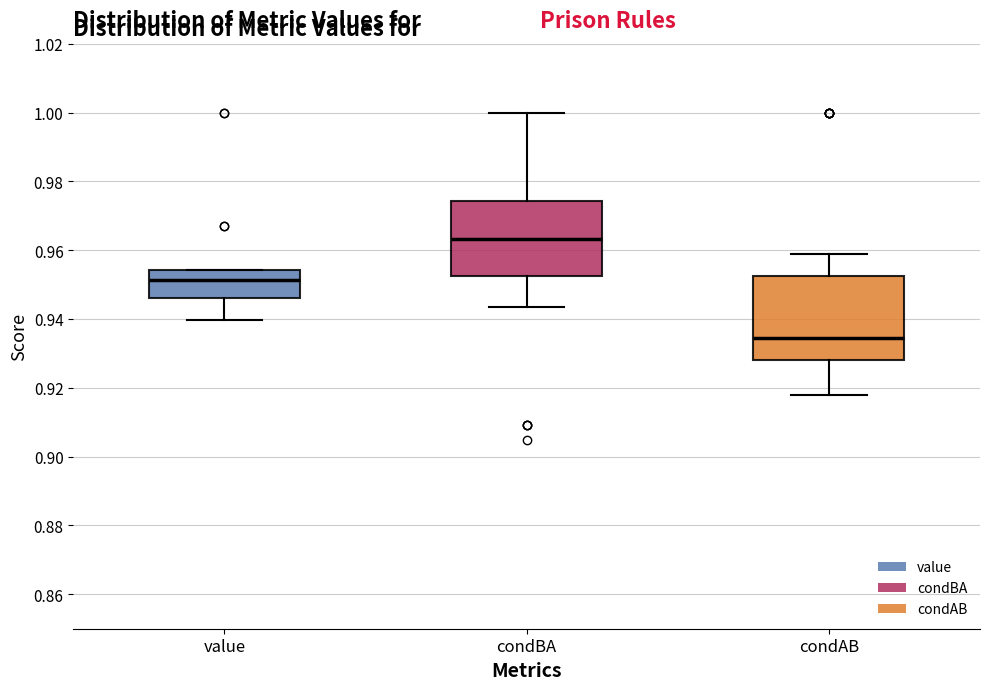

Where does the median line of the box for condBA sit on the y-axis? The values are not printed on the chart, so give them approximately, as read against the axis.

0.964